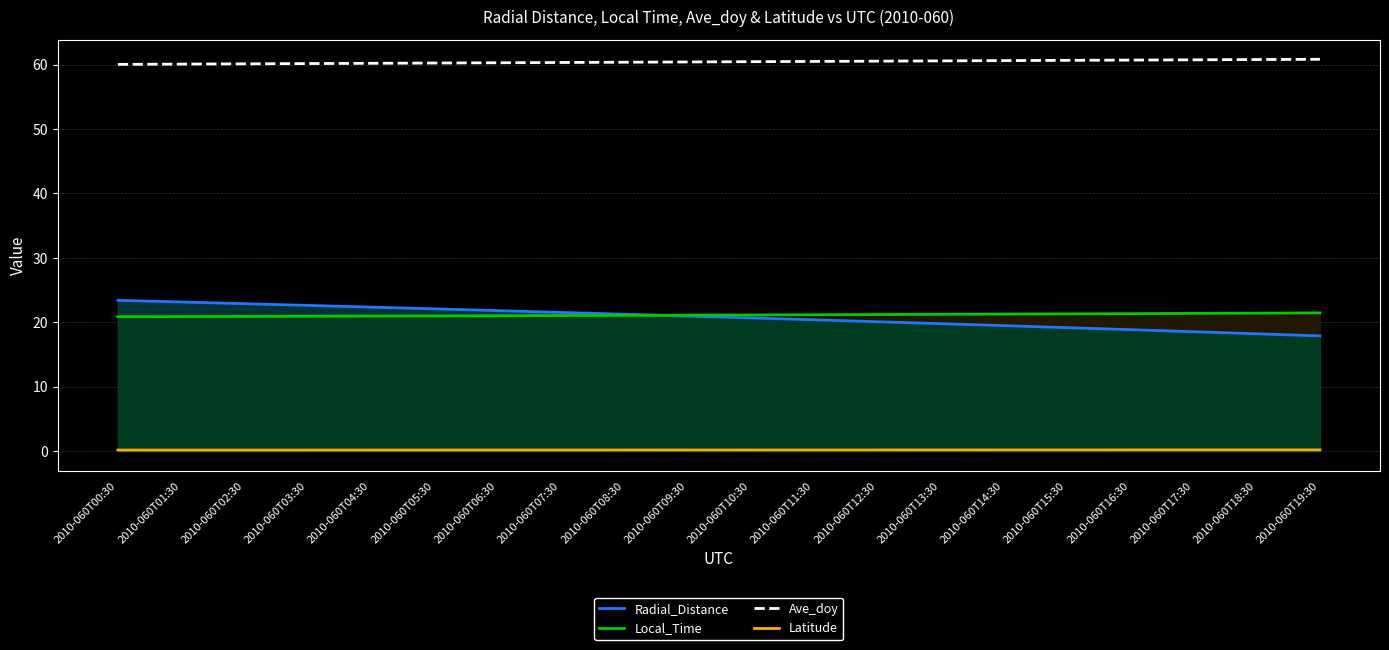

Reading left to right, transcribe all the data shown in this chart.

Radial_Distance: 23.4	23.1	22.9	22.6	22.4	22.1	21.8	21.5	21.3	21.0	20.7	20.4	20.1	19.8	19.5	19.2	18.9	18.5	18.2	17.9
Local_Time: 20.9	20.9	20.9	20.9	21.0	21.0	21.0	21.0	21.1	21.1	21.1	21.2	21.2	21.2	21.3	21.3	21.3	21.4	21.4	21.5
Ave_doy: 60.0	60.1	60.1	60.1	60.2	60.2	60.3	60.3	60.4	60.4	60.4	60.5	60.5	60.6	60.6	60.6	60.7	60.7	60.8	60.8
Latitude: 0.2	0.2	0.2	0.2	0.2	0.2	0.2	0.2	0.2	0.2	0.2	0.2	0.2	0.2	0.2	0.2	0.2	0.2	0.2	0.2